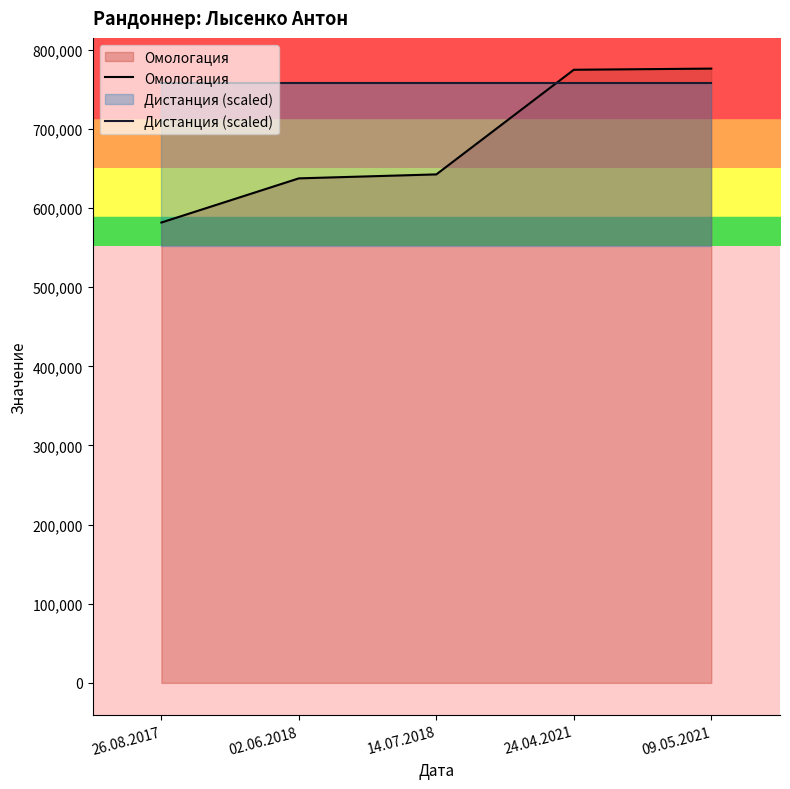

What is the sum of all Омологация values?

3412438.0